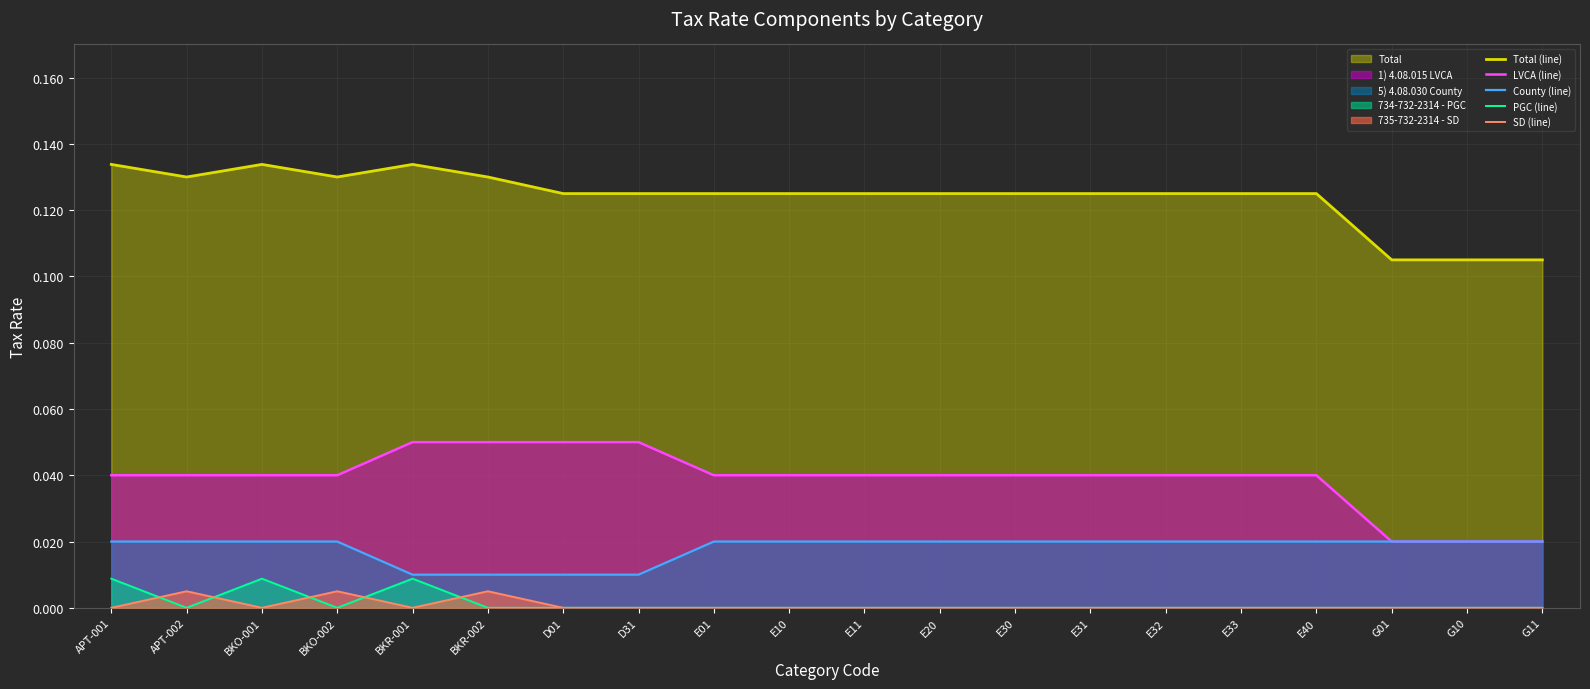

Which series has the largest total across all categories?

Total (line)